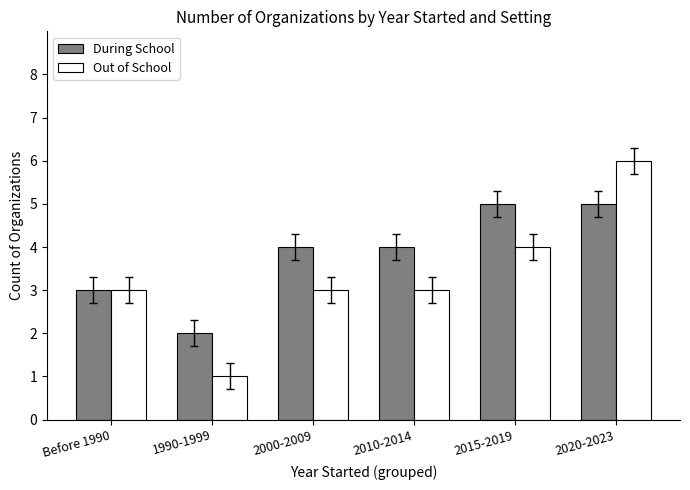

Rank the series by their average value, from highest to lowest.

During School, Out of School